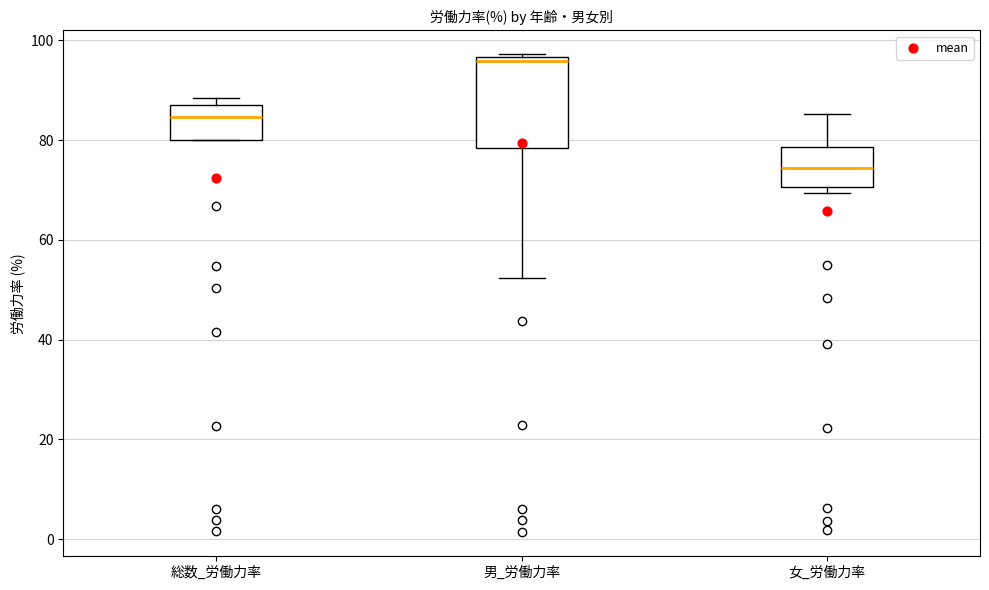

Which box's median line is the lowest?

女_労働力率